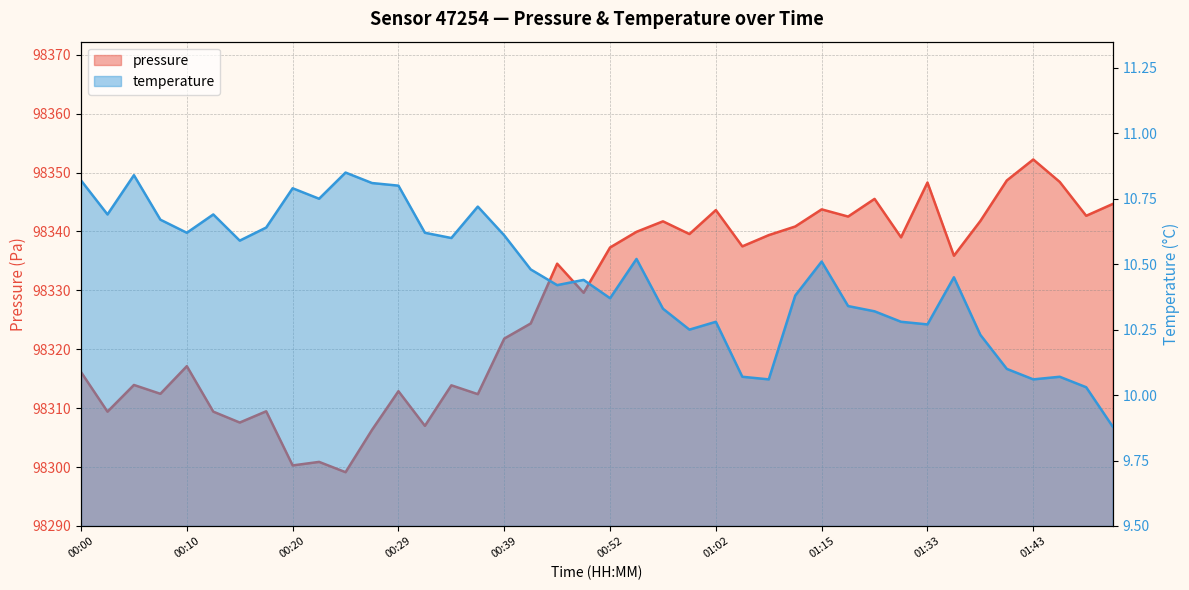

What is the maximum value for temperature?

10.8